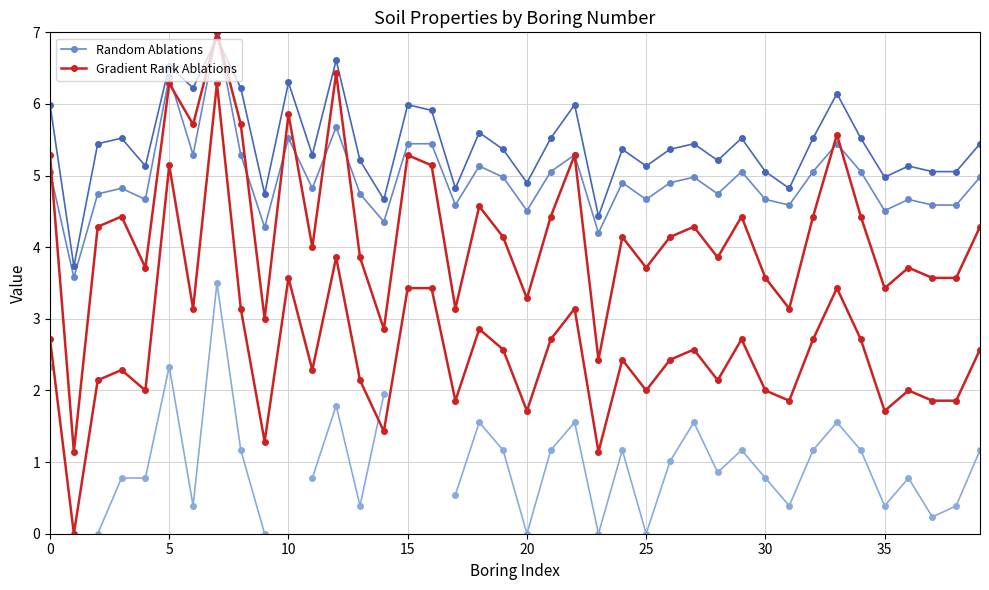

True or false: Random Ablations has a value of 8.7 at 21.

False